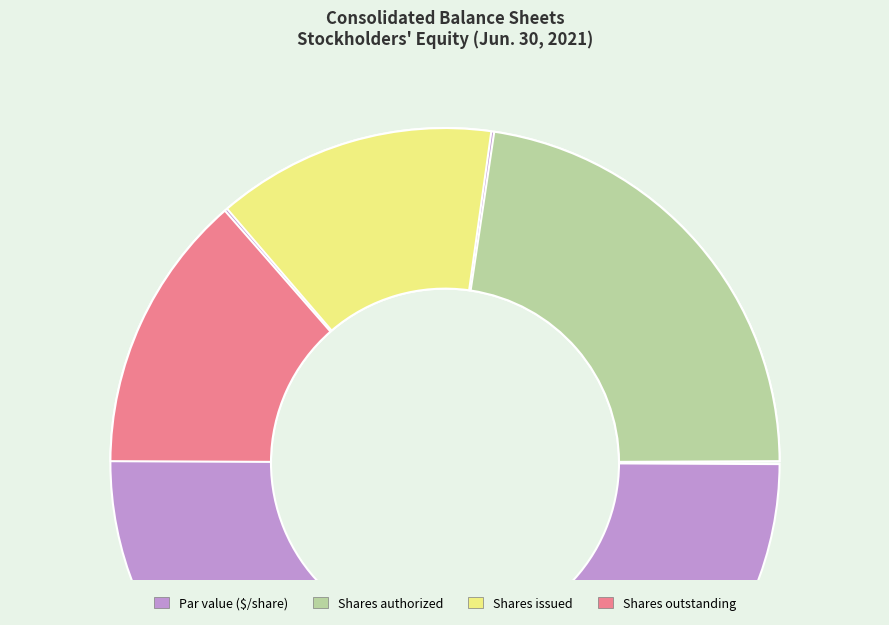

To the nearest percent, what is the difference between the largest and smallest slice percentages?

45%